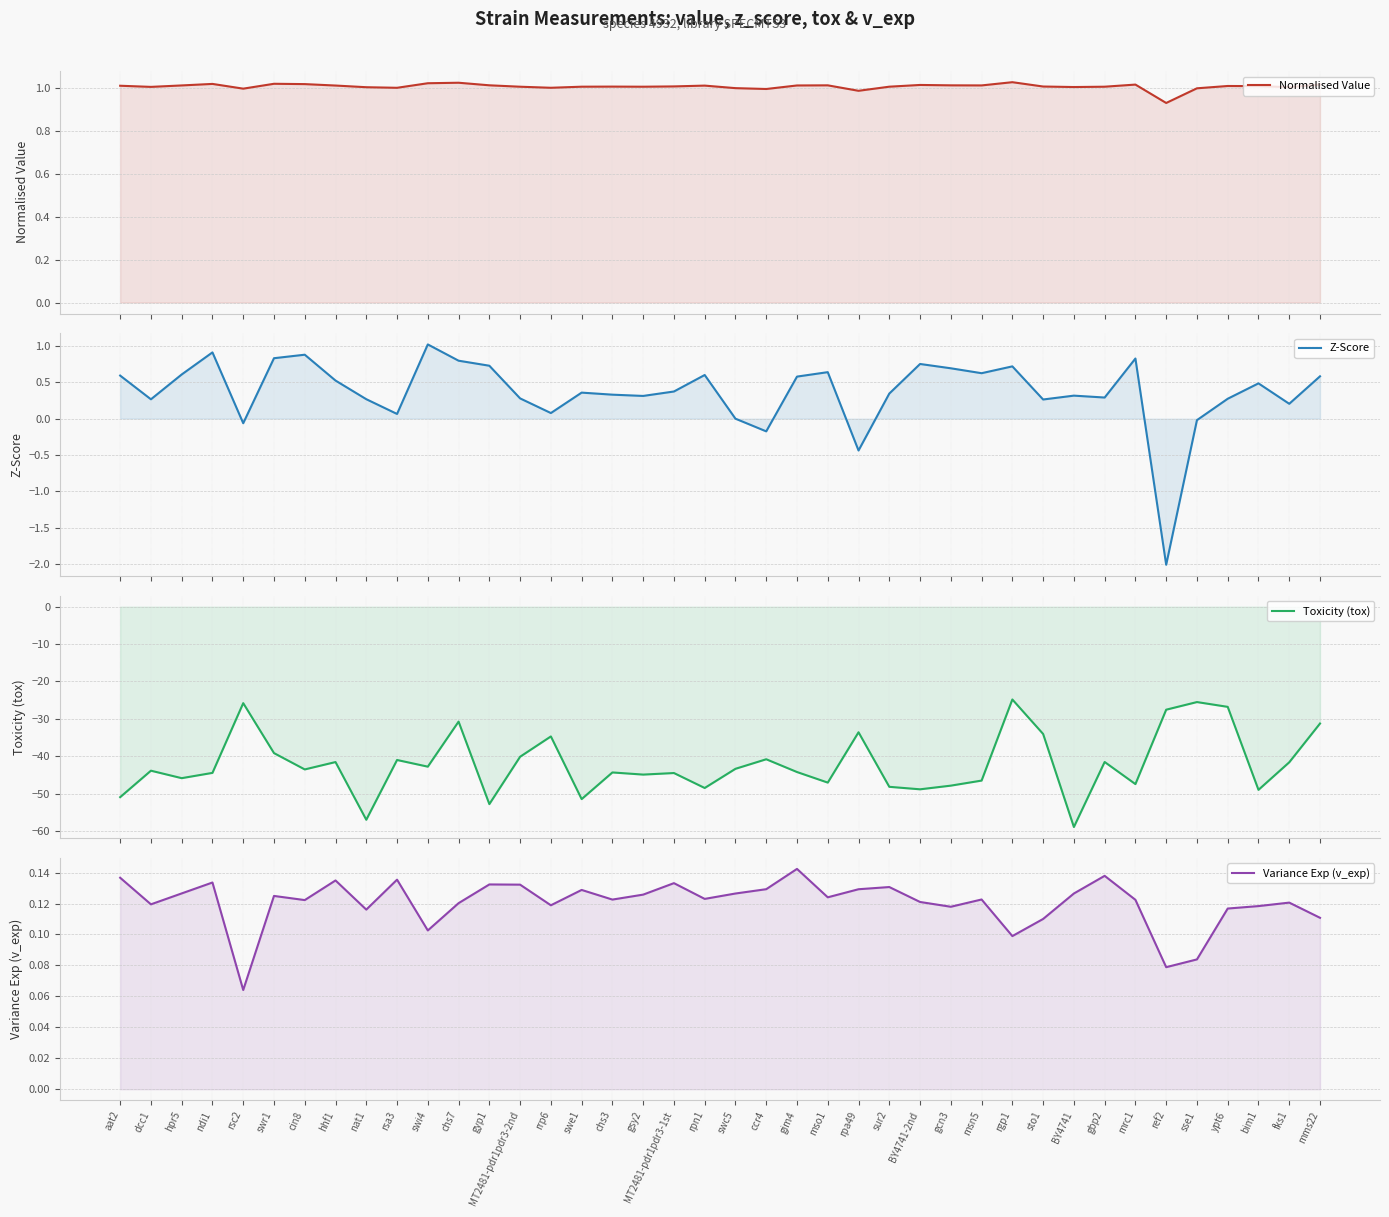

Is the value of Variance Exp (v_exp) at sto1 greater than the value of Toxicity (tox) at gsy2?

Yes